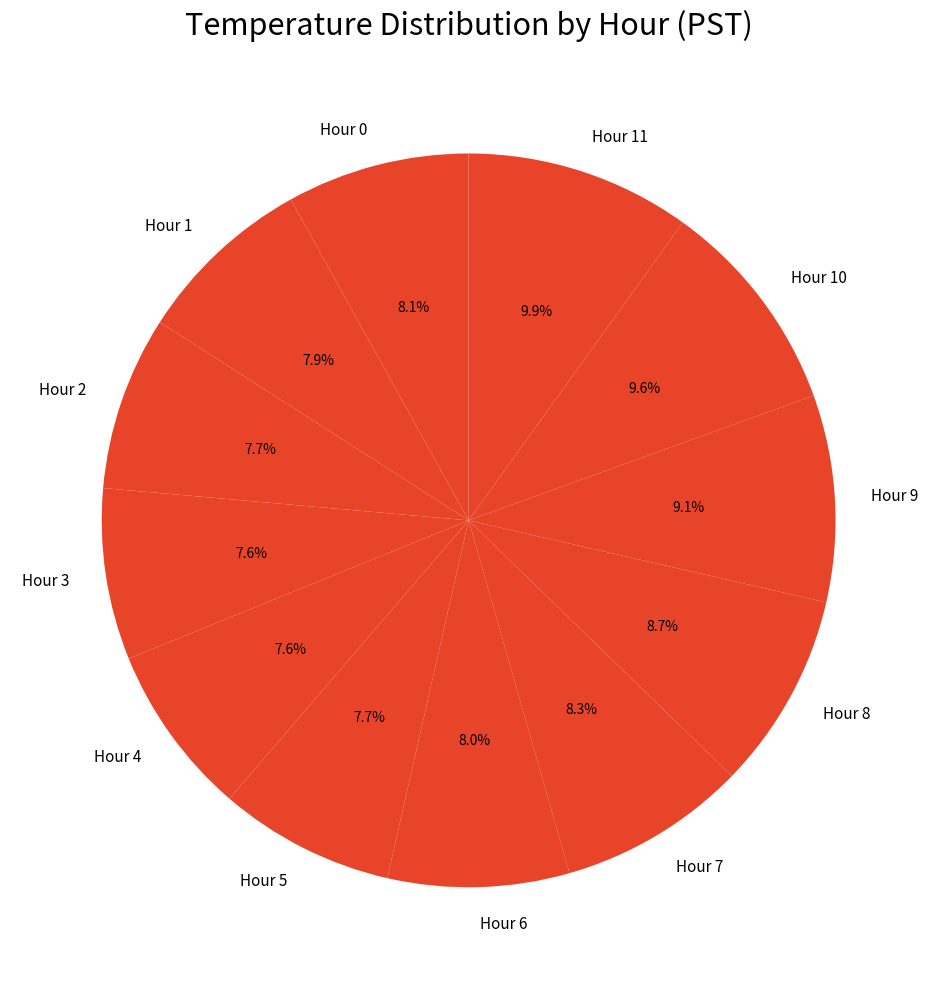

Is there a majority slice in this chart?

No